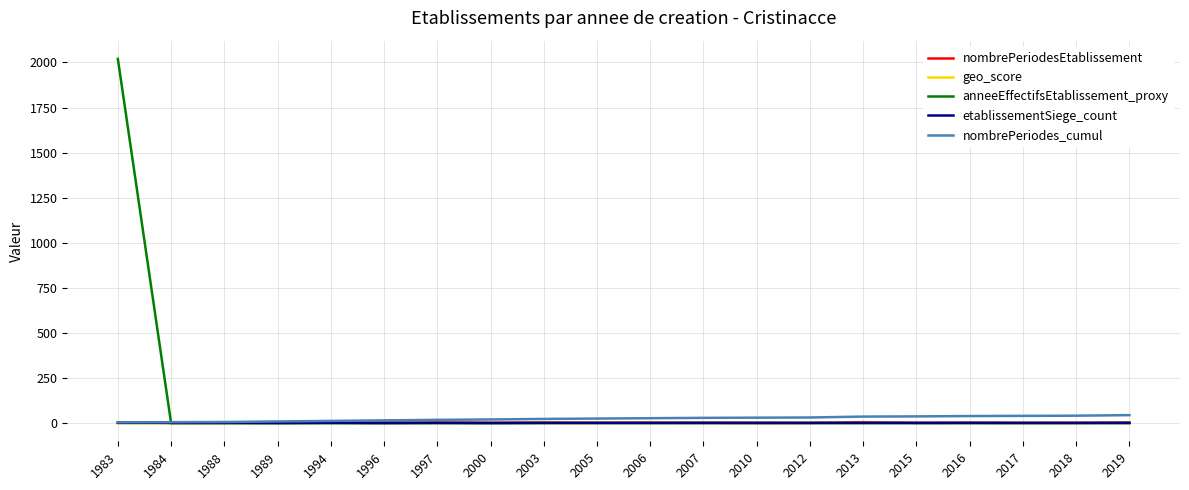

True or false: anneeEffectifsEtablissement_proxy has a value of 1109.1 at 1997.

False